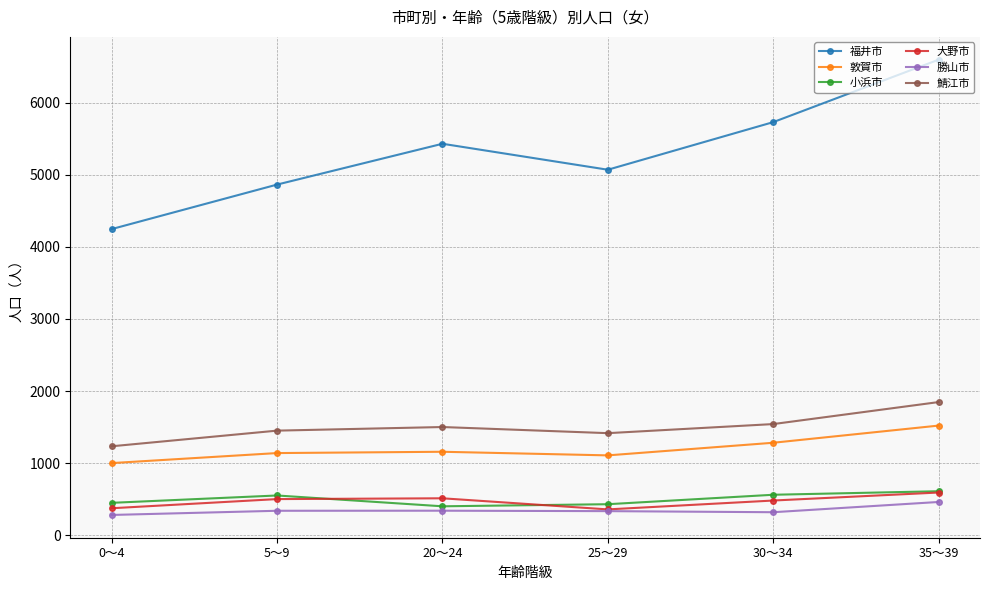

What position from the left is 5～9?

2